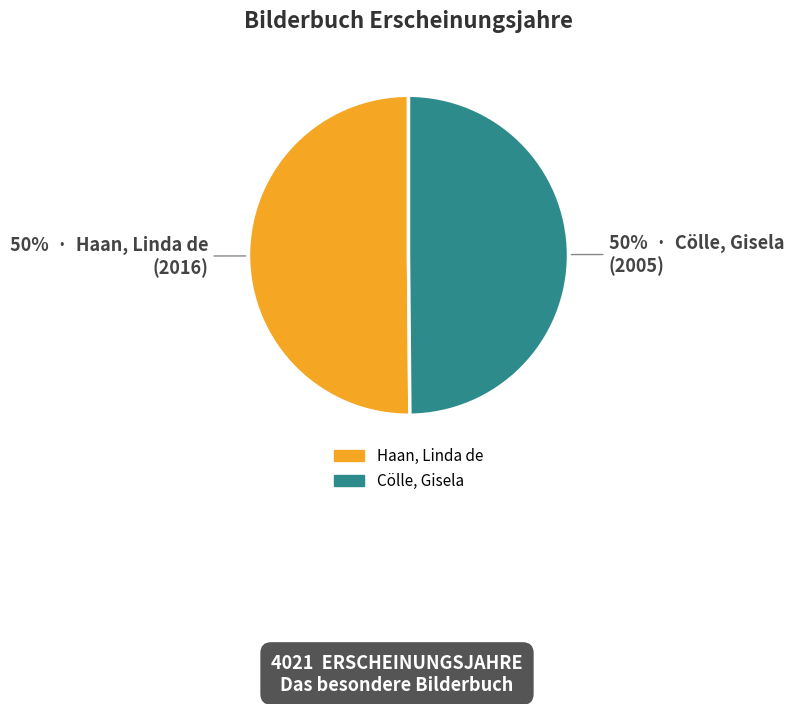

Combined, do Cölle, Gisela and Haan, Linda de account for over 50%?

Yes